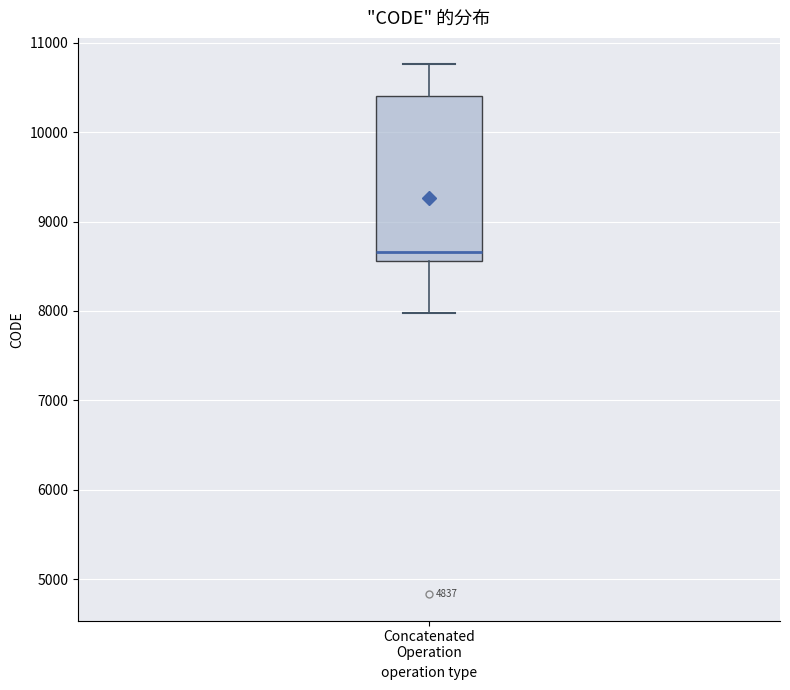

Transcribe this box plot: give where the median line is, the range the box spans, and where the two whiskers end, as read against the y-axis. The values are not printed on the chart, so give them approximately, as read against the axis.

median 8700, box 8600 to 10400, whiskers 8000 to 10800